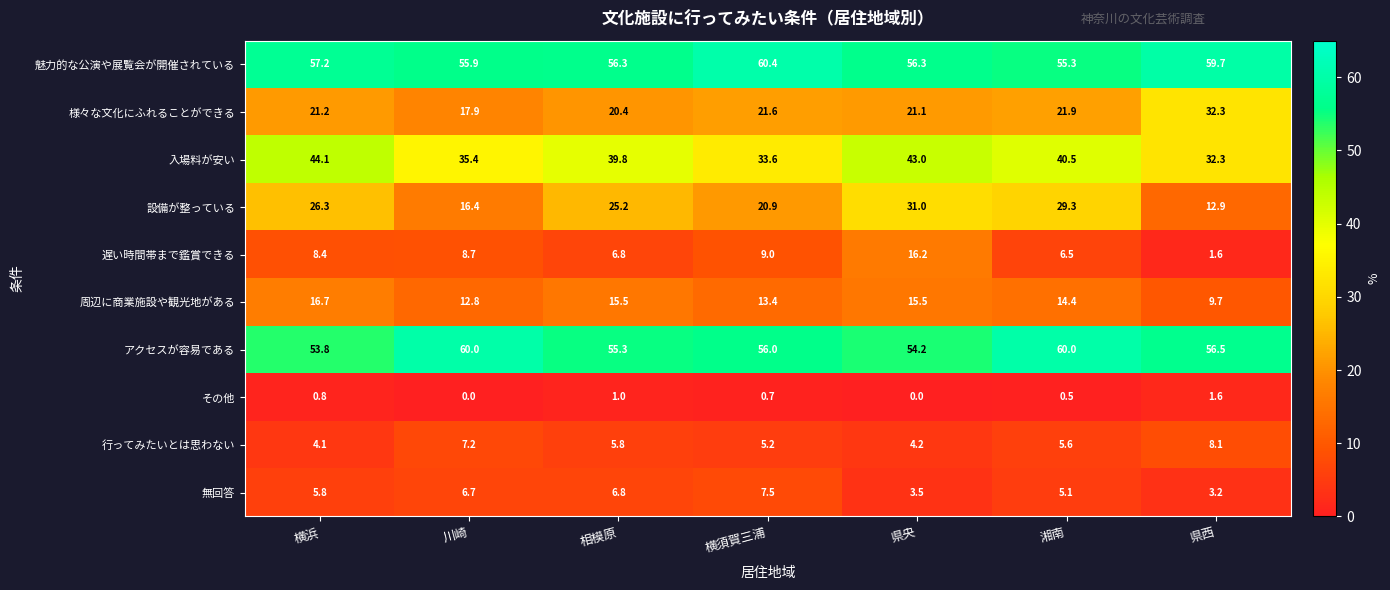

At how many categories does at least one series exceed 52?

7